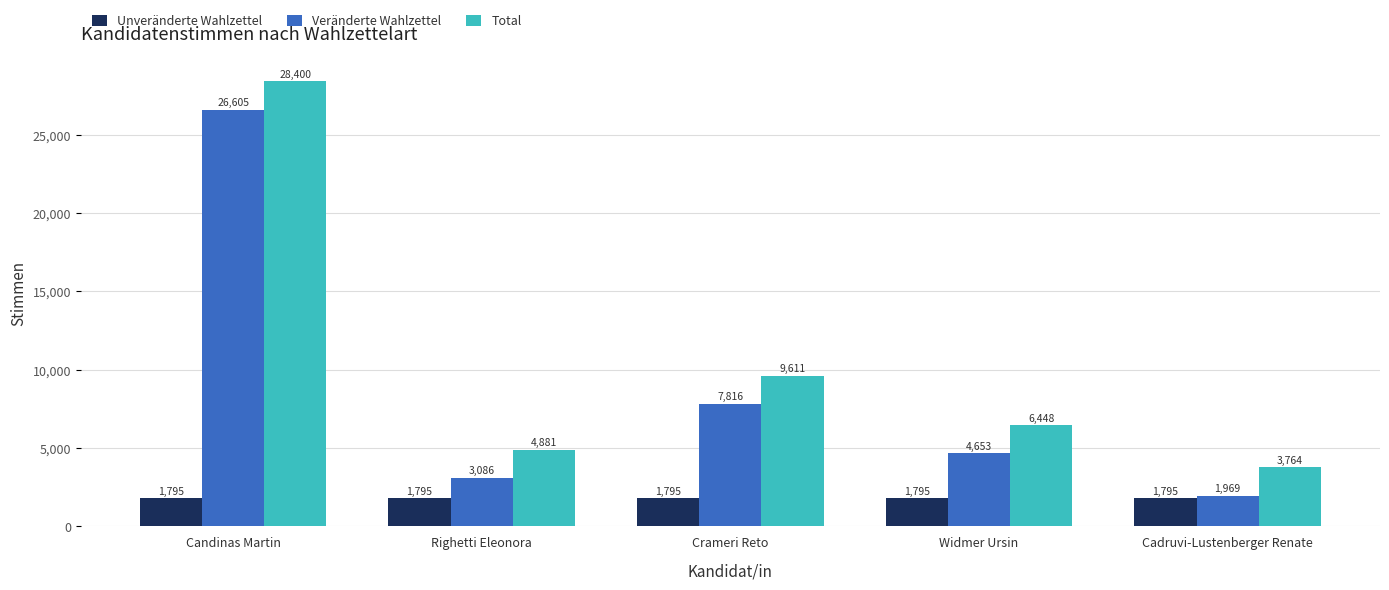

Which category has the lowest value in the Veränderte Wahlzettel series?

Cadruvi-Lustenberger Renate